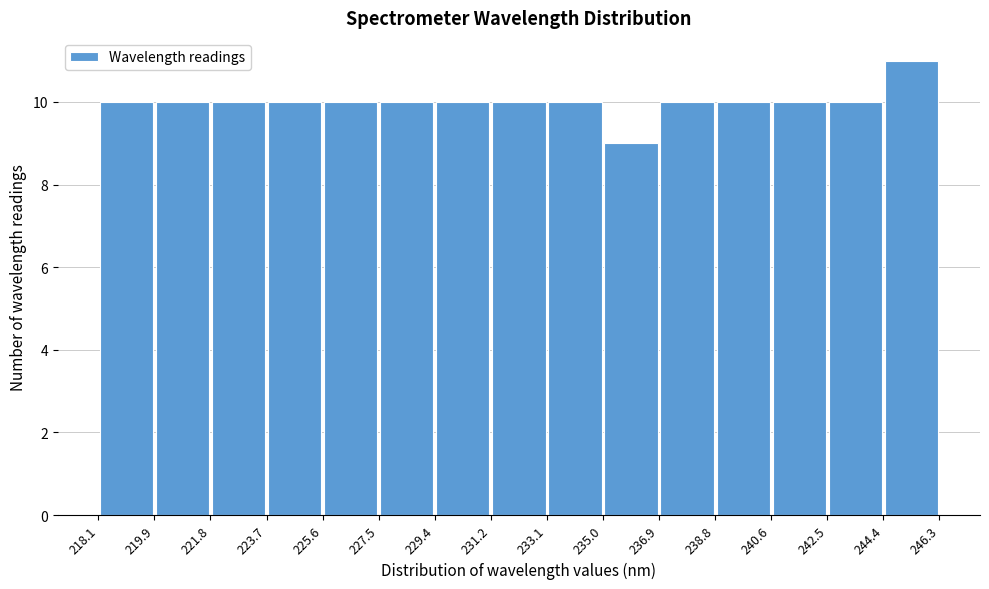

Reading left to right, list every bar in this chart as the range it spans on the x-axis followed by its height. The values are not printed on the chart, so give them approximately, as read against the axis.

218.1 to 219.9: 10
219.9 to 221.8: 10
221.8 to 223.7: 10
223.7 to 225.6: 10
225.6 to 227.5: 10
227.5 to 229.4: 10
229.4 to 231.2: 10
231.2 to 233.1: 10
233.1 to 235.0: 10
235.0 to 236.9: 9
236.9 to 238.8: 10
238.8 to 240.6: 10
240.6 to 242.5: 10
242.5 to 244.4: 10
244.4 to 246.3: 11